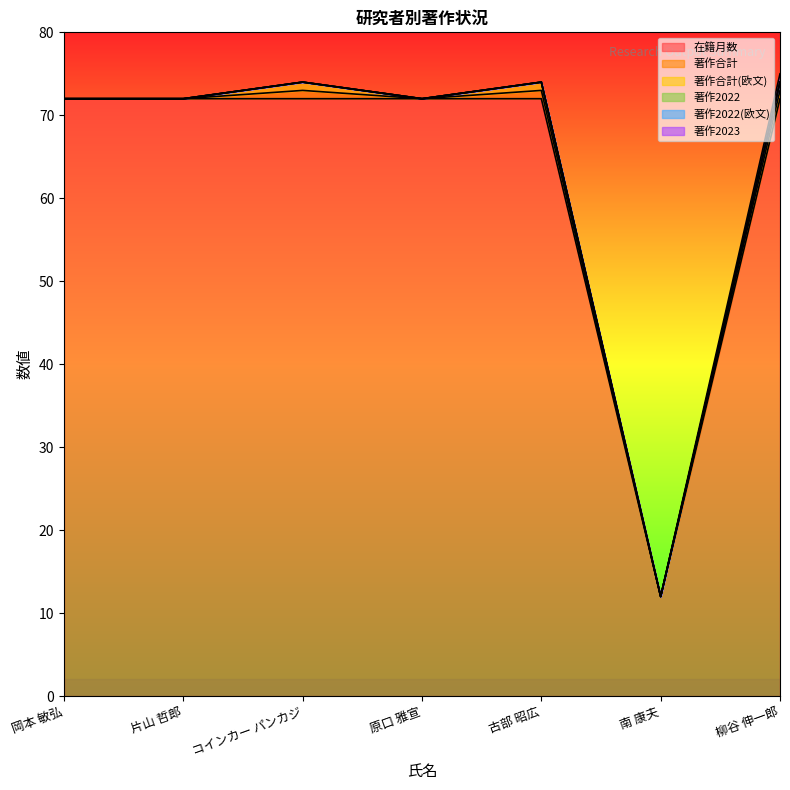

True or false: 著作2022(欧文) has more than 0 interior local peaks.

False